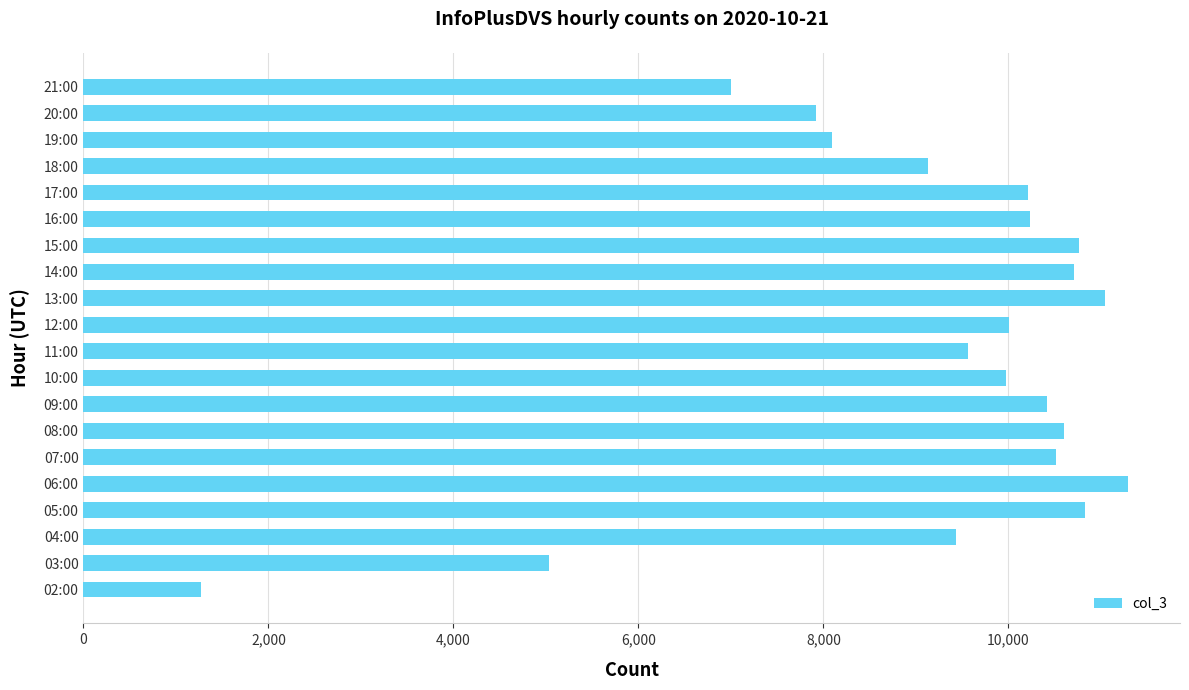

What is the smallest value displayed?

1271